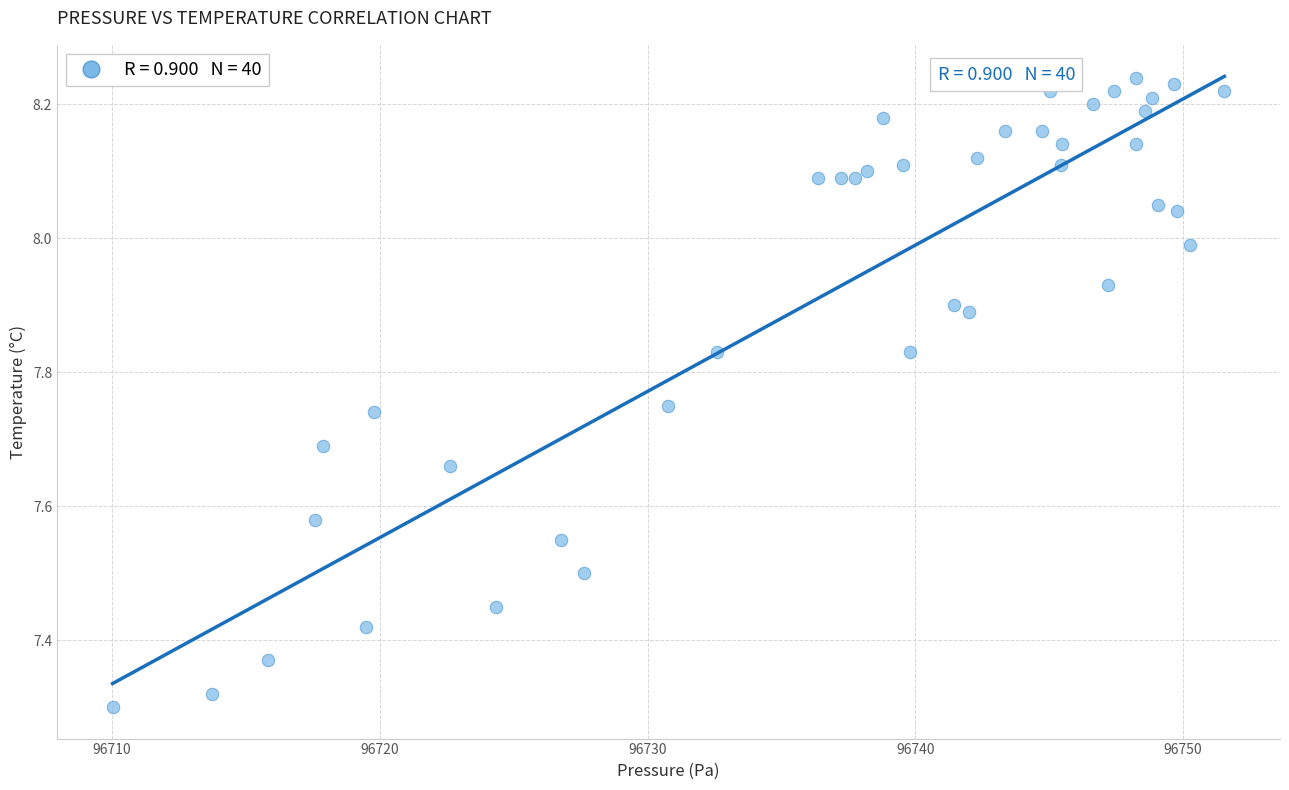

What is the range of Y values (max minus min)?

0.9